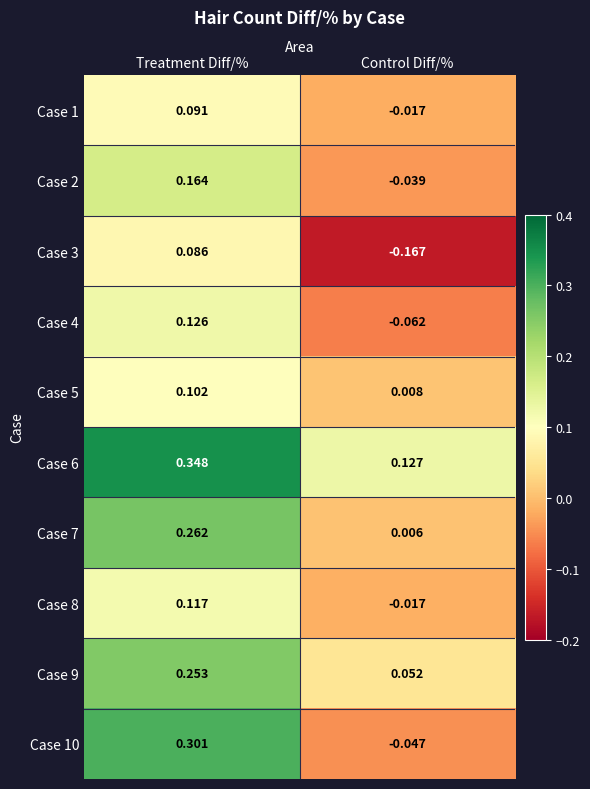

Count the number of data series in this chart.

10